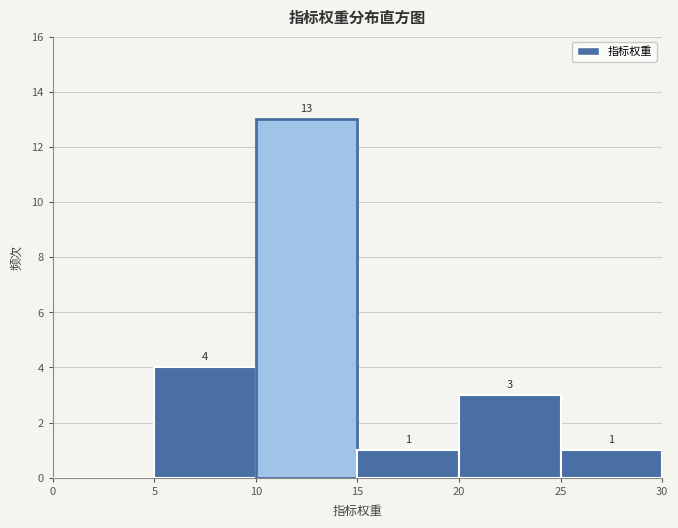

Which range on the x-axis has the tallest bar?

10 to 15